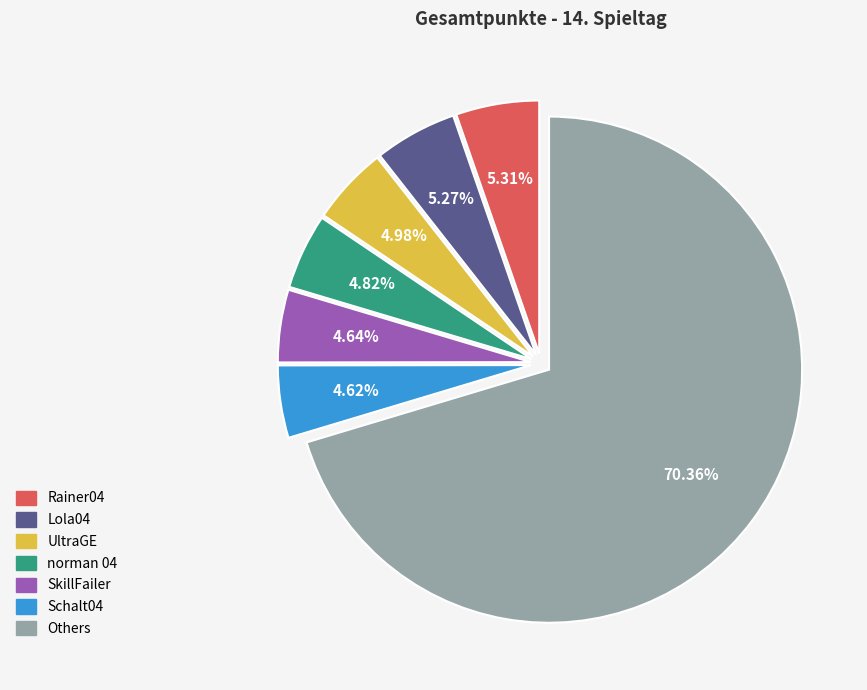

Is there a majority slice in this chart?

Yes